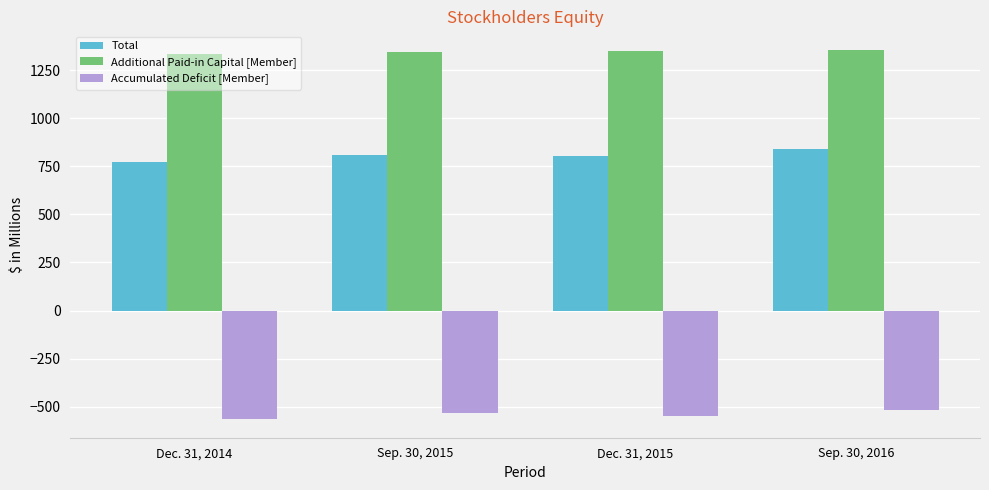

Between Dec. 31, 2015 and Sep. 30, 2016, which series saw the biggest shift?

Total